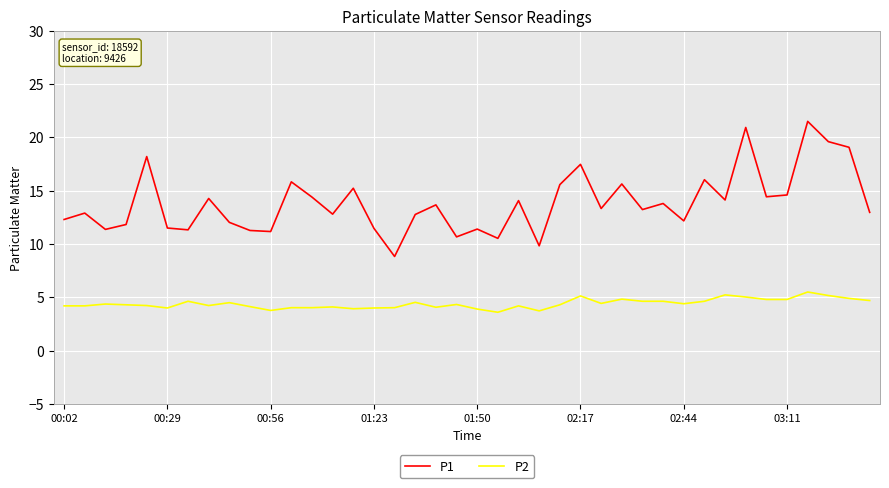

What is the smallest value displayed?

3.6